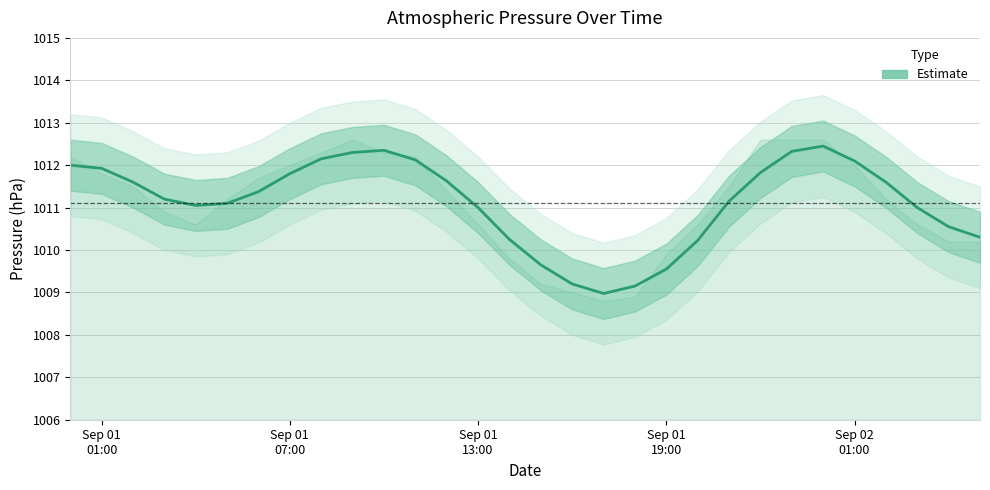

Which label corresponds to the smallest value in the chart?

2018-09-01 17:00